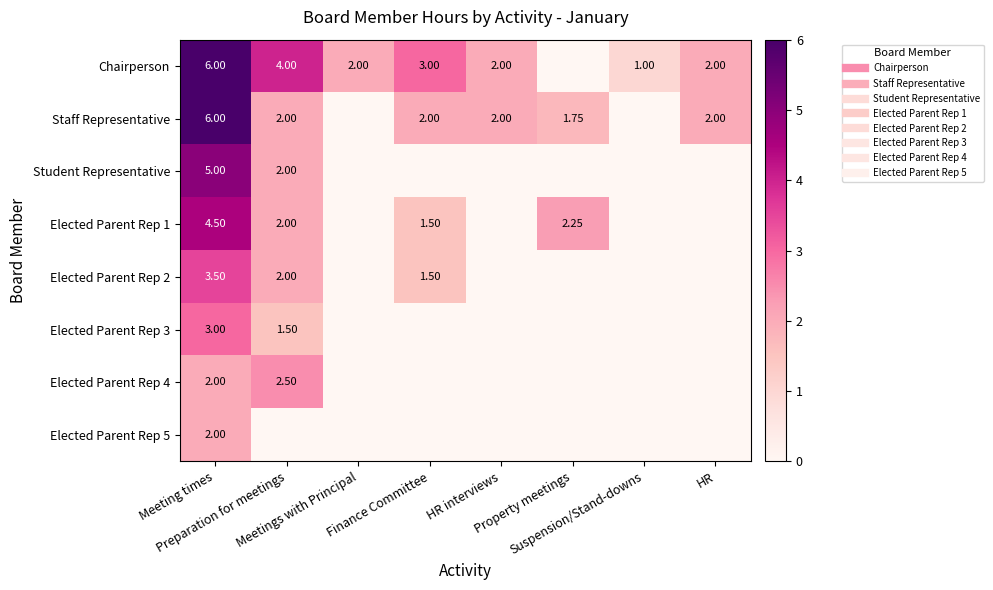

How many Elected Parent Rep 5 values are between 0 and 1?

7